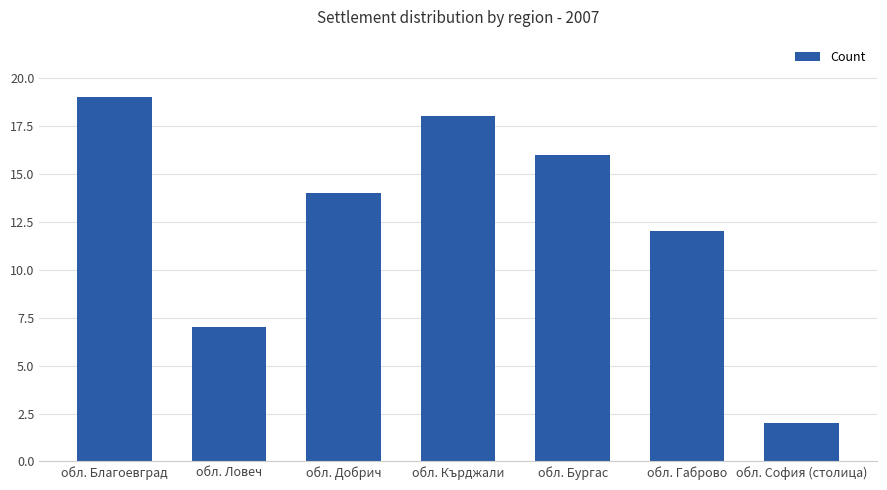

Count the number of data series in this chart.

1